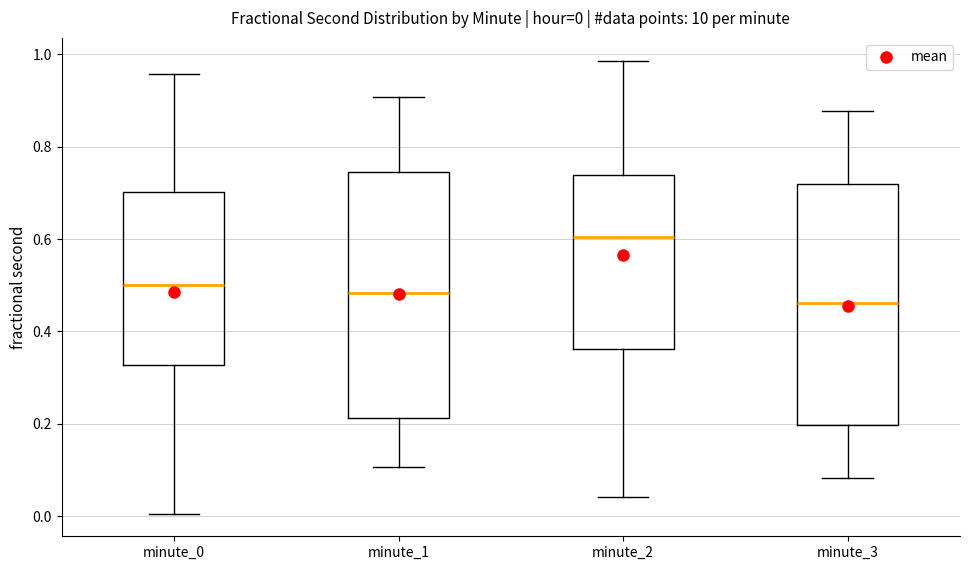

Which box's median line is the highest?

minute_2